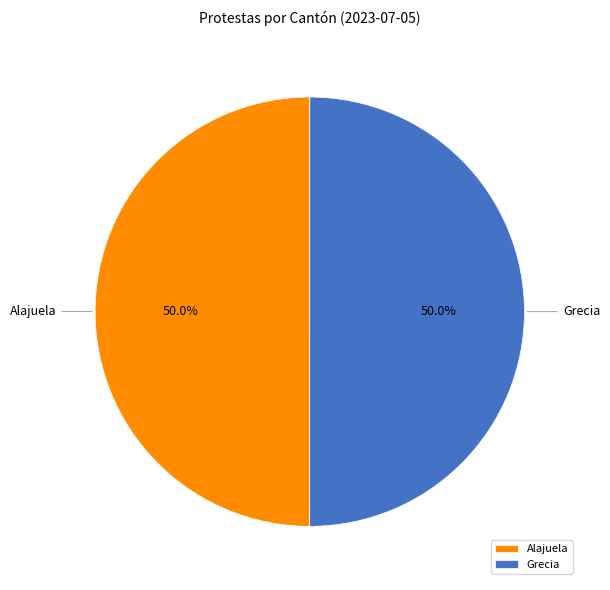

To the nearest percent, what is the average slice percentage?

50%